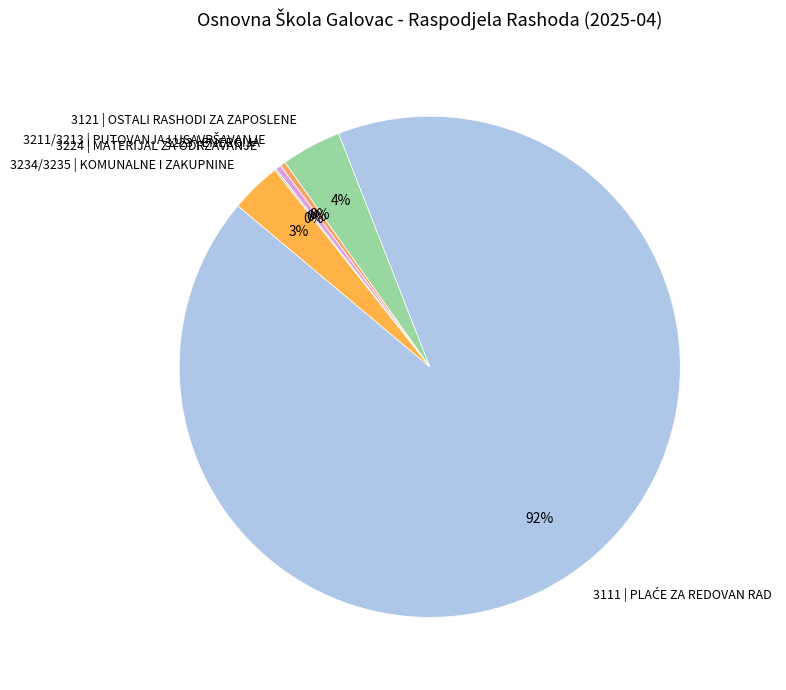

To the nearest percent, what is the average slice percentage?

17%